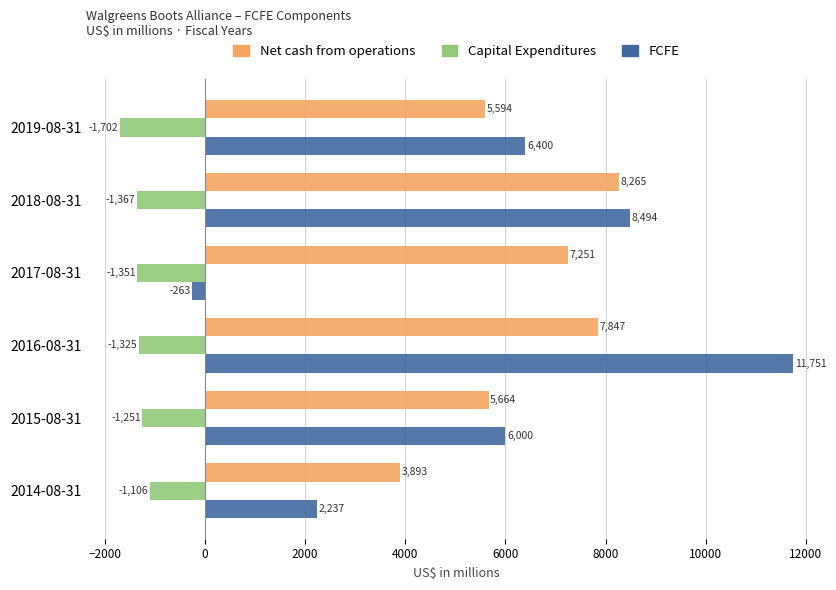

The Capital Expenditures series shows -1351 at 2017-08-31. True or false?

True